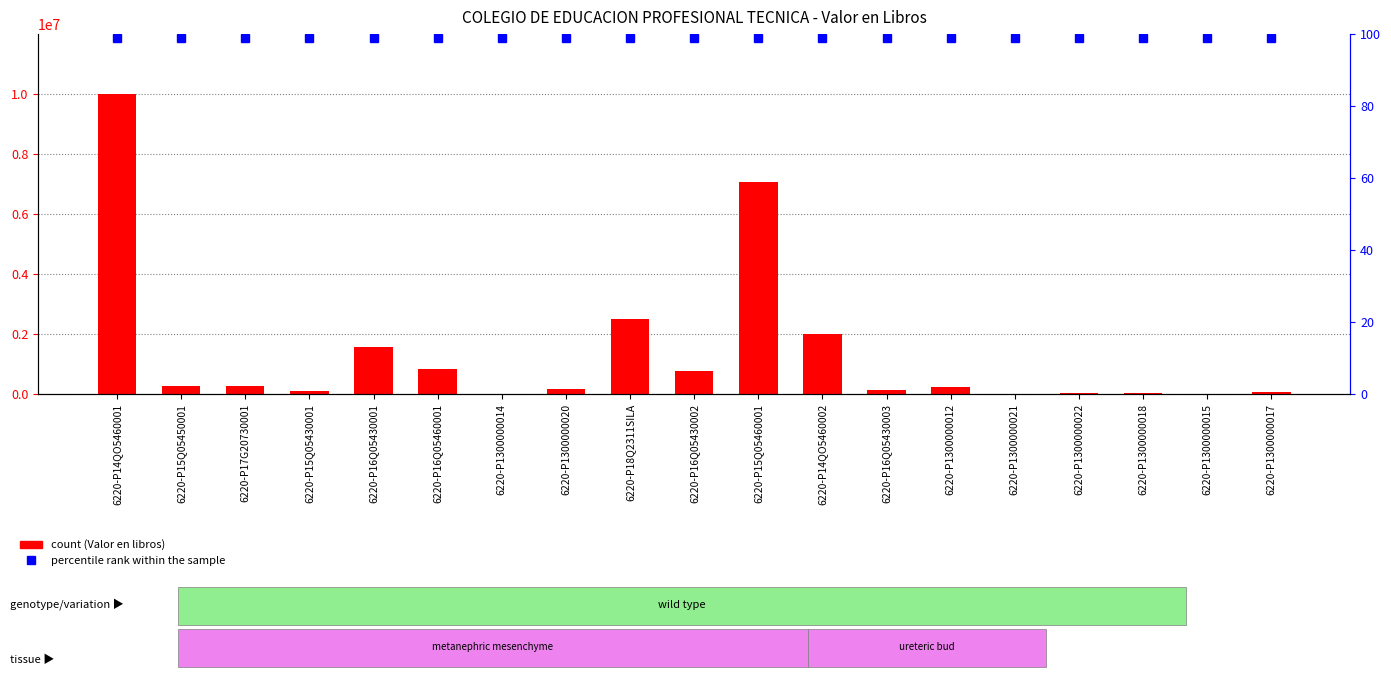

Read the Valor en libros value at 6220-P14QO5460001.

9989253.2